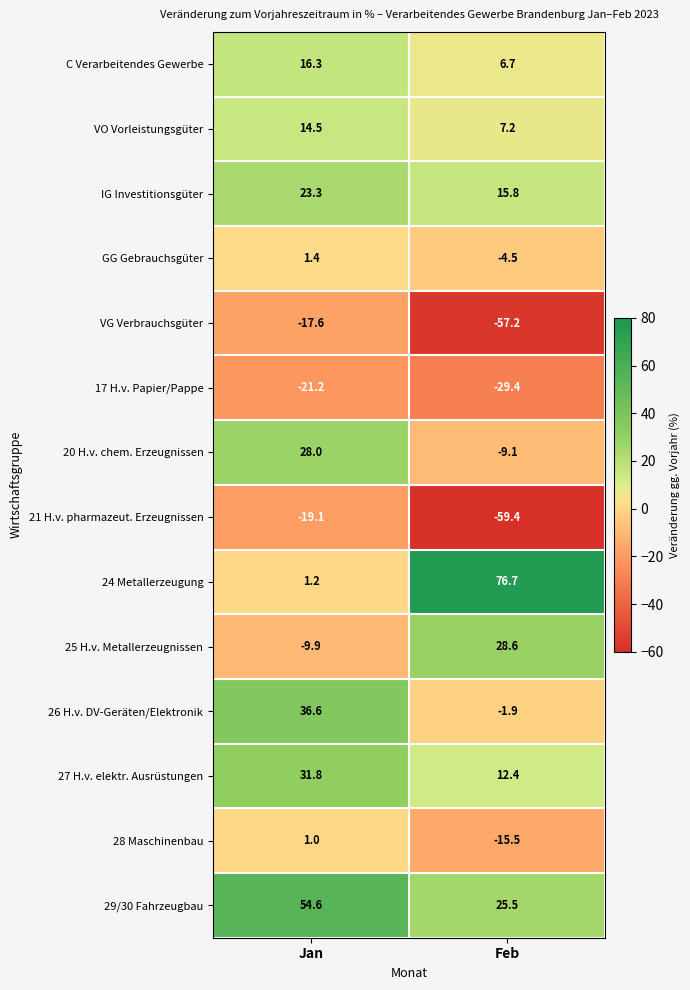

Reading left to right, list all the values displayed in this chart.

C Verarbeitendes Gewerbe: Jan=16.3	Feb=6.7
VO Vorleistungsgüter: Jan=14.5	Feb=7.2
IG Investitionsgüter: Jan=23.3	Feb=15.8
GG Gebrauchsgüter: Jan=1.4	Feb=-4.5
VG Verbrauchsgüter: Jan=-17.6	Feb=-57.2
17 H.v. Papier/Pappe: Jan=-21.2	Feb=-29.4
20 H.v. chem. Erzeugnissen: Jan=28.0	Feb=-9.1
21 H.v. pharmazeut. Erzeugnissen: Jan=-19.1	Feb=-59.4
24 Metallerzeugung: Jan=1.2	Feb=76.7
25 H.v. Metallerzeugnissen: Jan=-9.9	Feb=28.6
26 H.v. DV-Geräten/Elektronik: Jan=36.6	Feb=-1.9
27 H.v. elektr. Ausrüstungen: Jan=31.8	Feb=12.4
28 Maschinenbau: Jan=1.0	Feb=-15.5
29/30 Fahrzeugbau: Jan=54.6	Feb=25.5